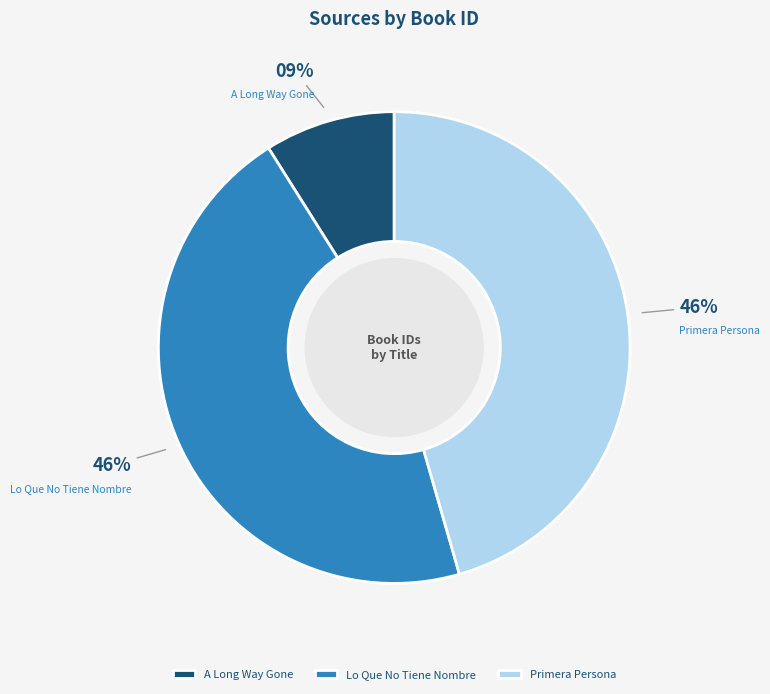

To the nearest percent, what percentage of the pie is A Long Way Gone?

9%